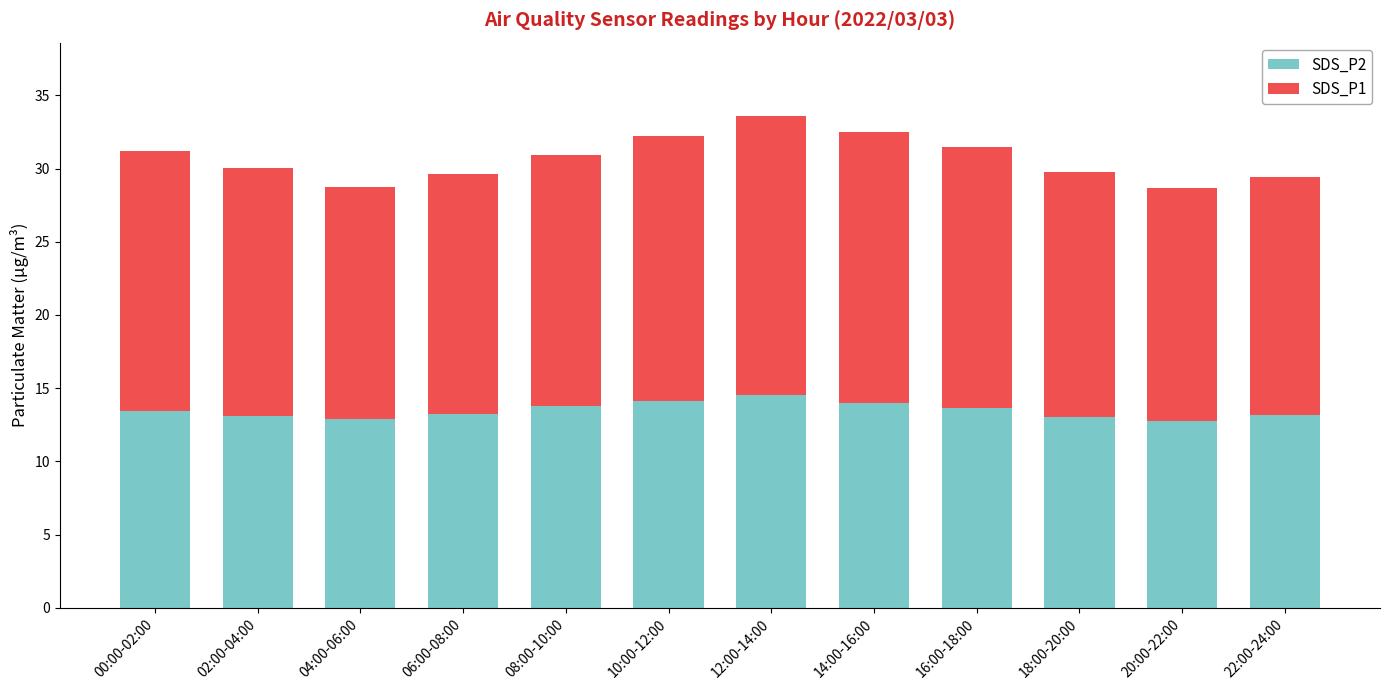

True or false: SDS_P2 has a value of 18.4 at 18:00-20:00.

False